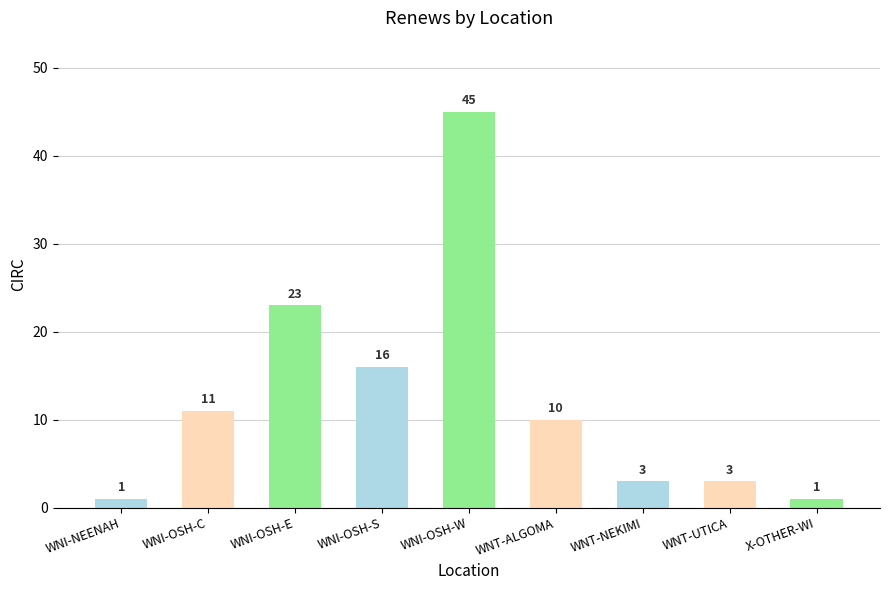

What is the change in value from WNI-OSH-E to X-OTHER-WI?

-22